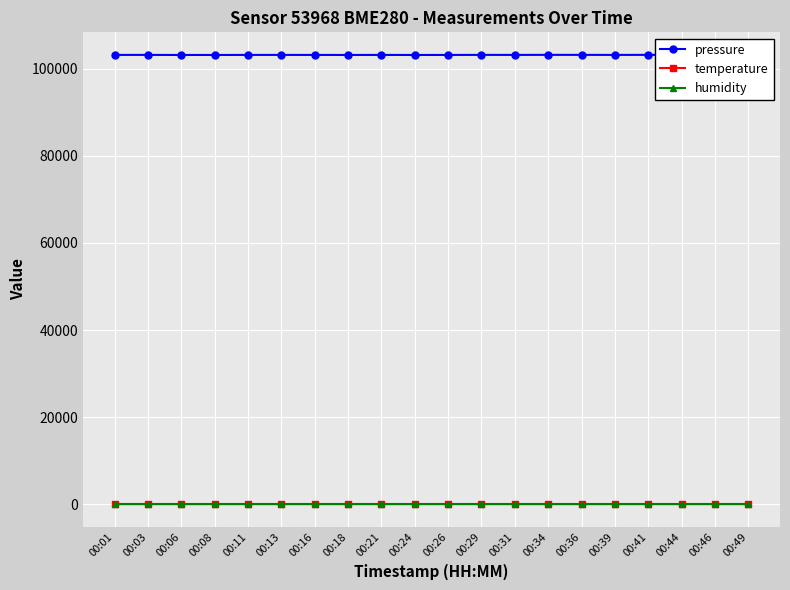

How many distinct data groups are displayed?

3